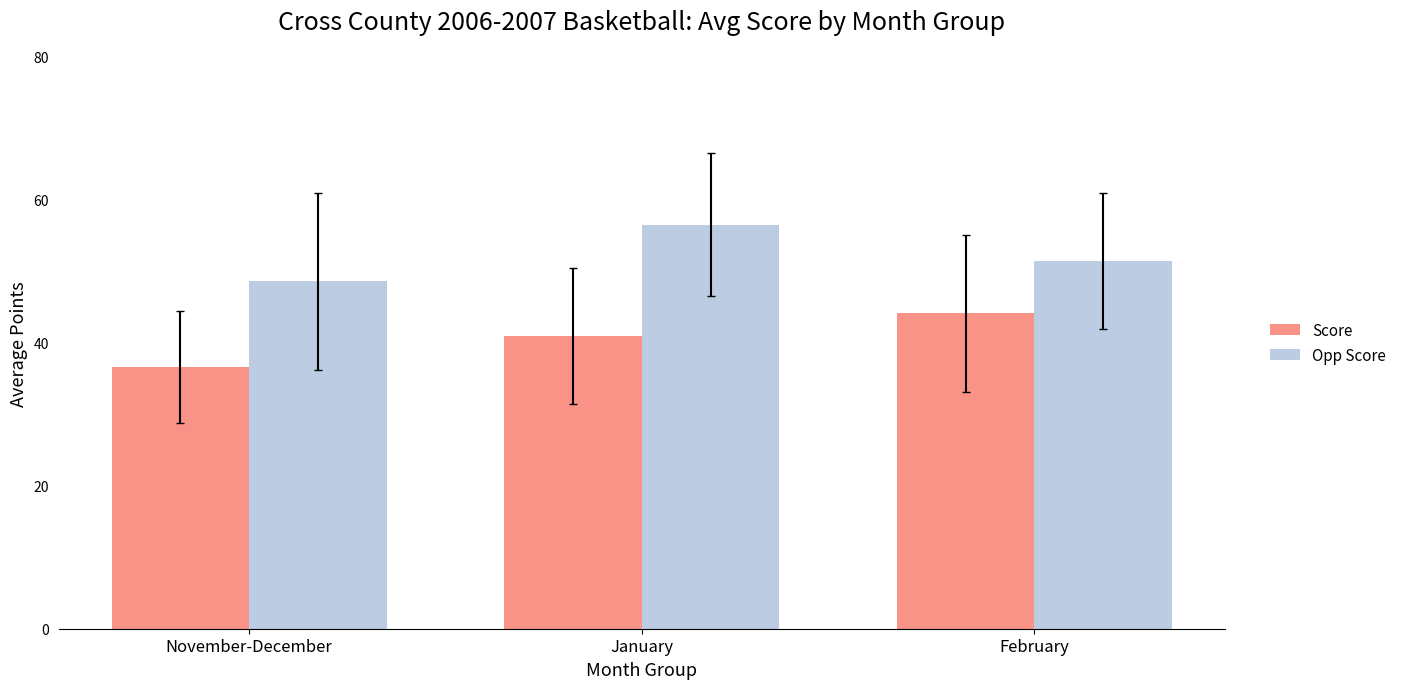

What is the value of the Score bar at the 1st from the left?

36.6